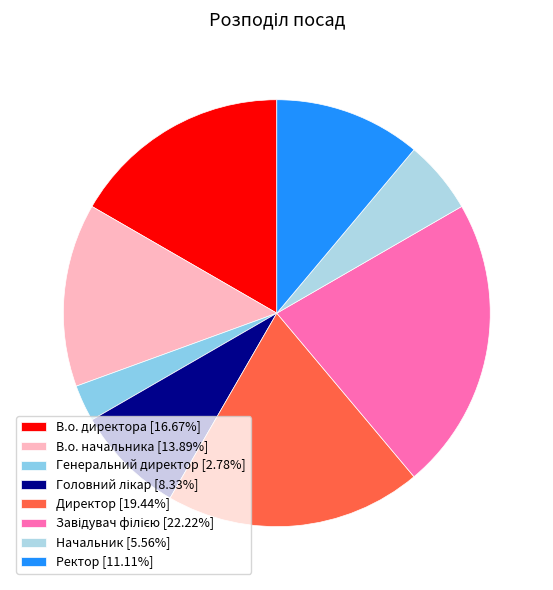

The Головний лікар slice represents 8% of the pie. True or false?

True